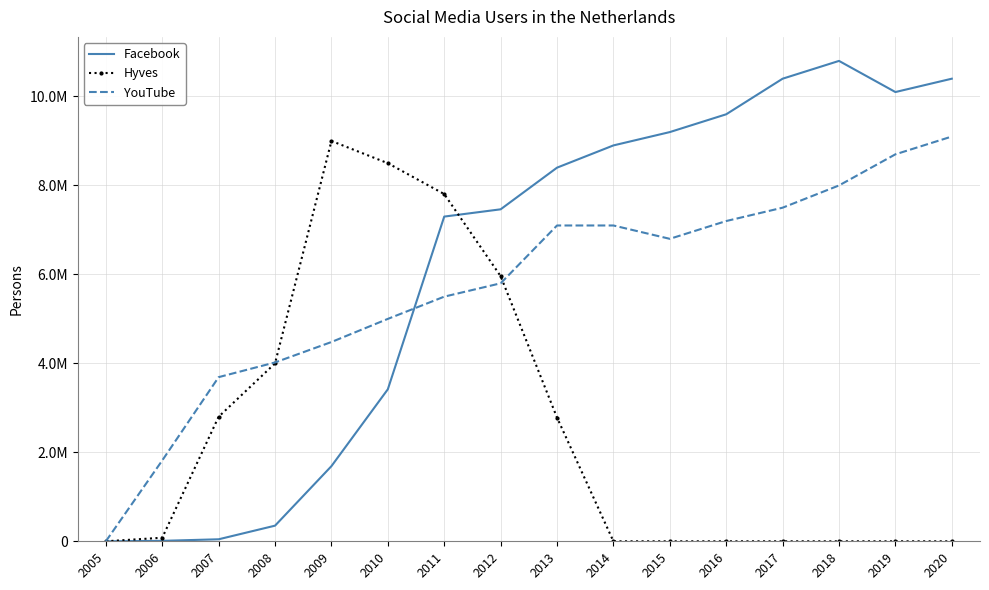

Which category has the highest value in the Hyves series?

2009